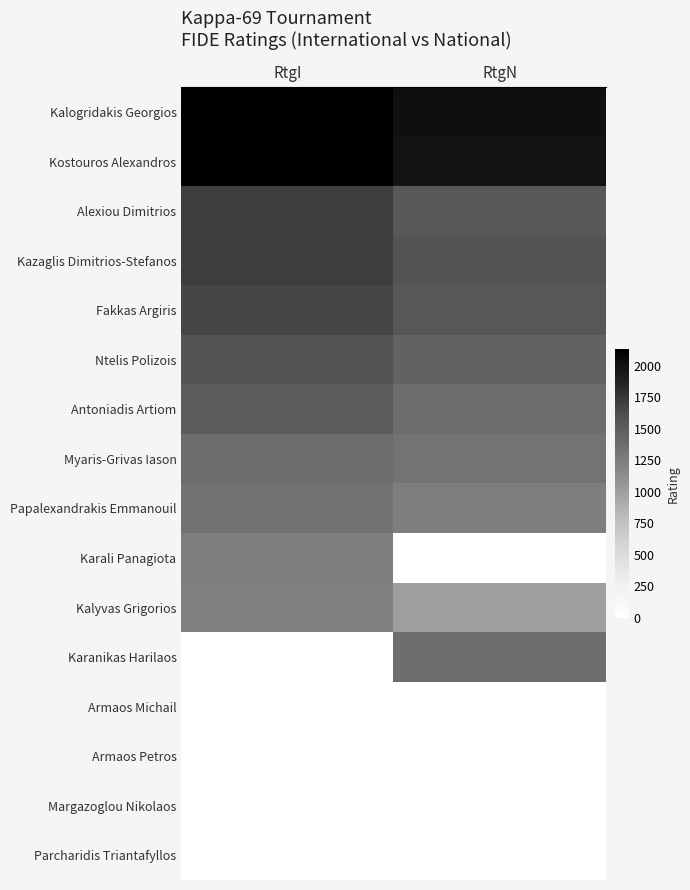

What is the difference between the highest and lowest values at RtgI?

2127